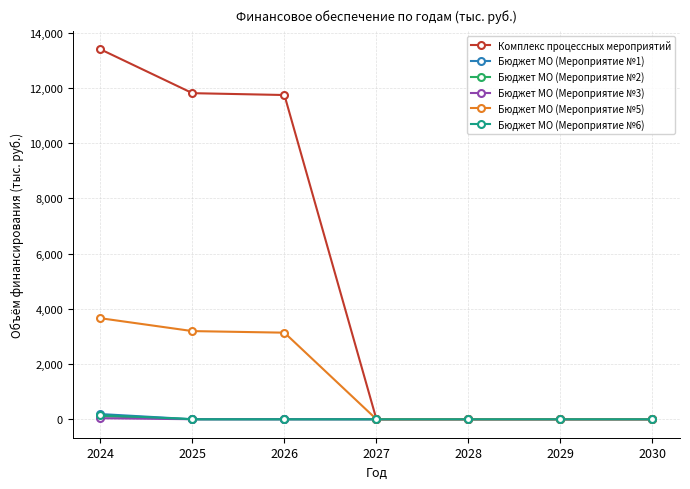

Does the chart have visible grid lines?

Yes